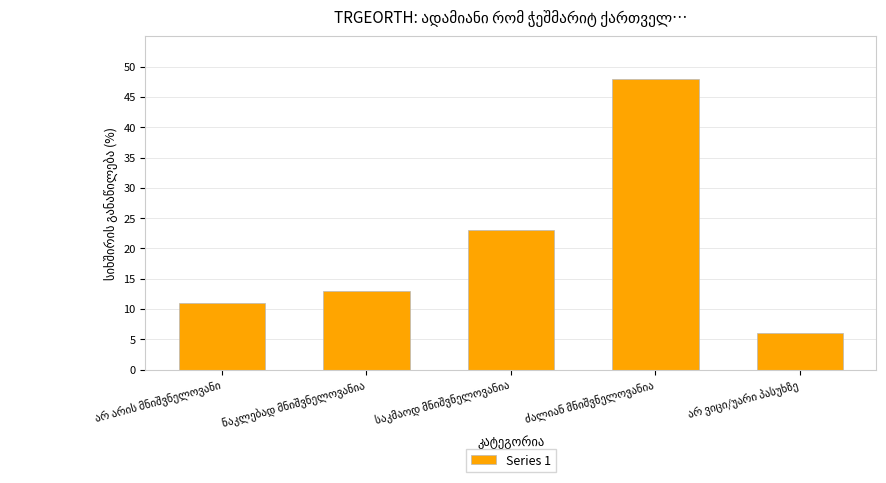

Reading right to left, list all the values displayed in this chart.

6	48	23	13	11